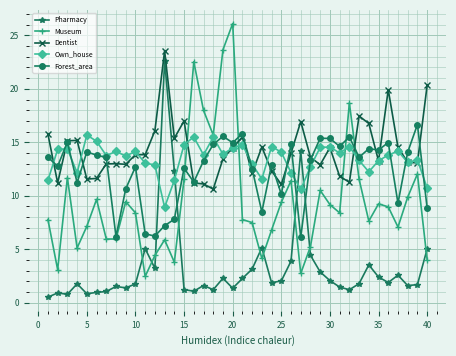

What is the difference between the maximum and minimum values in the Dentist series?

12.9